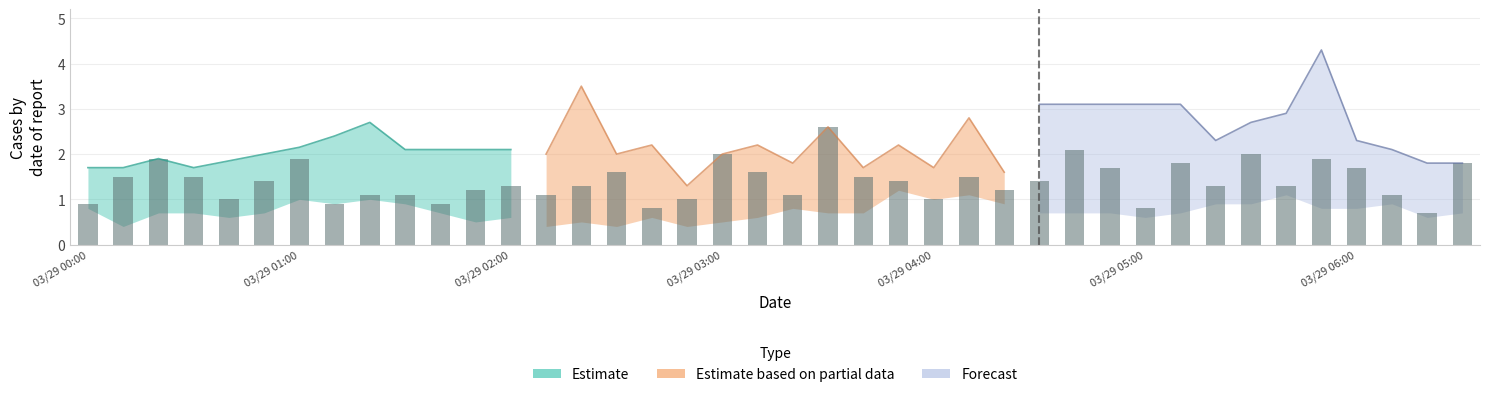

What is the average value?

1.4